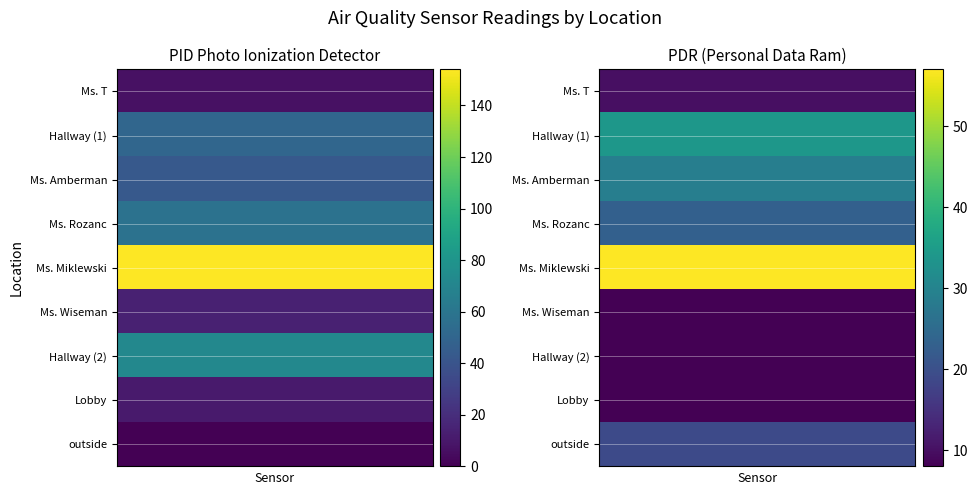

Which series has the largest total across all categories?

Ms. Miklewski